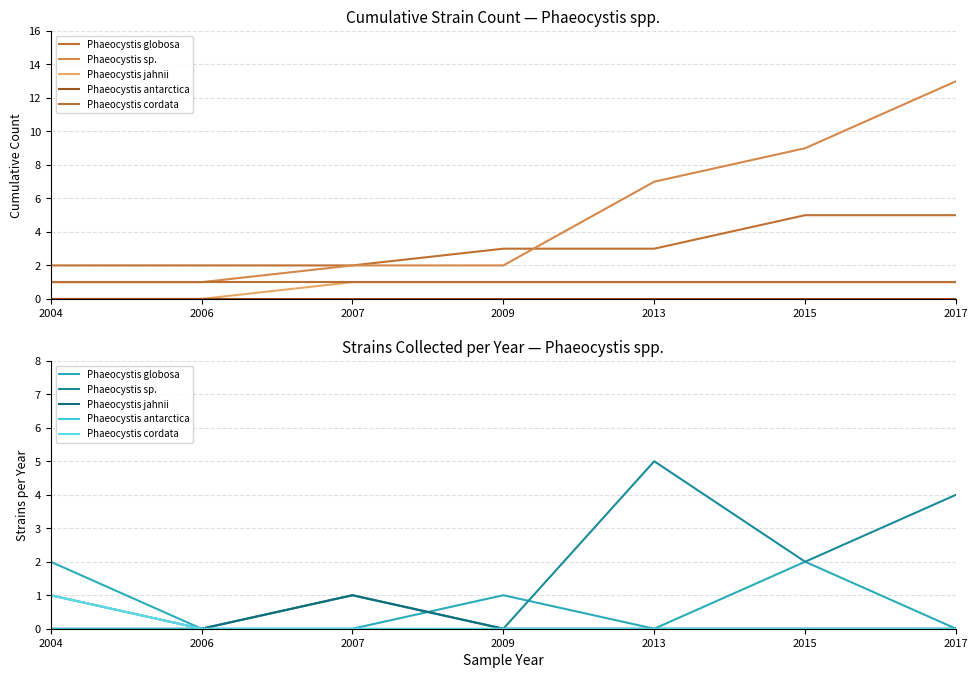

What are all the series names shown in the legend?

Phaeocystis globosa, Phaeocystis sp., Phaeocystis jahnii, Phaeocystis antarctica, Phaeocystis cordata